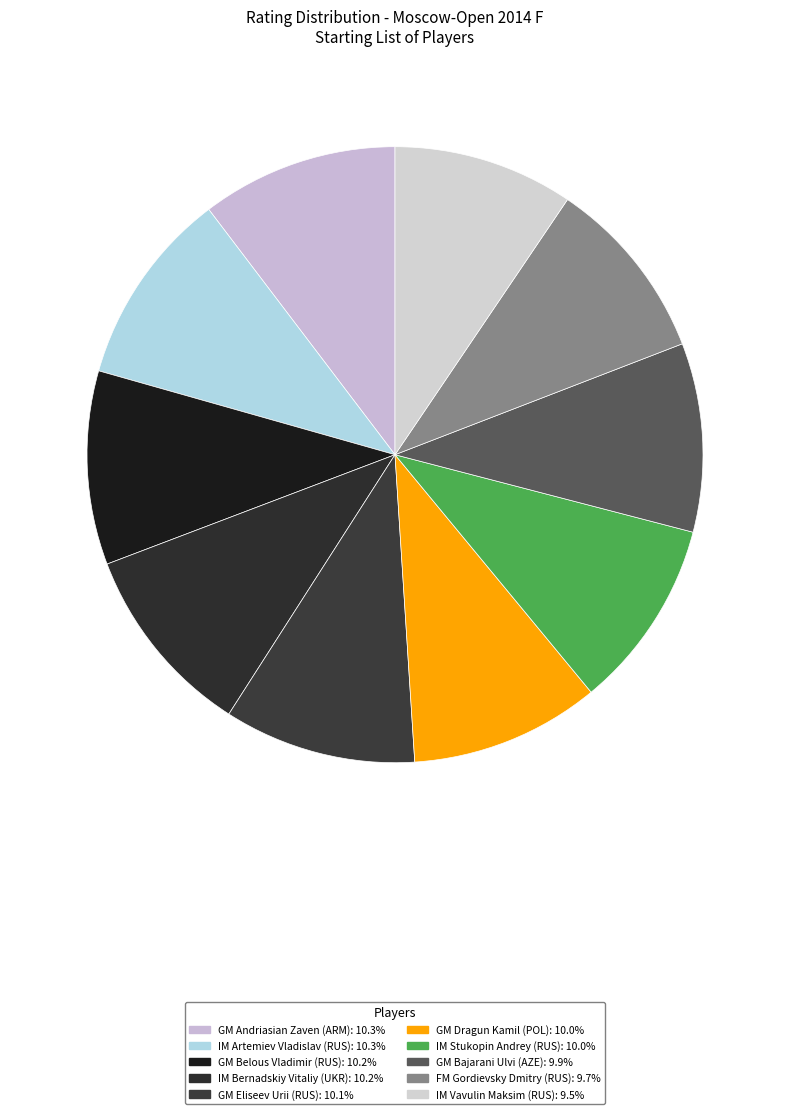

How many segments does this pie chart have?

10